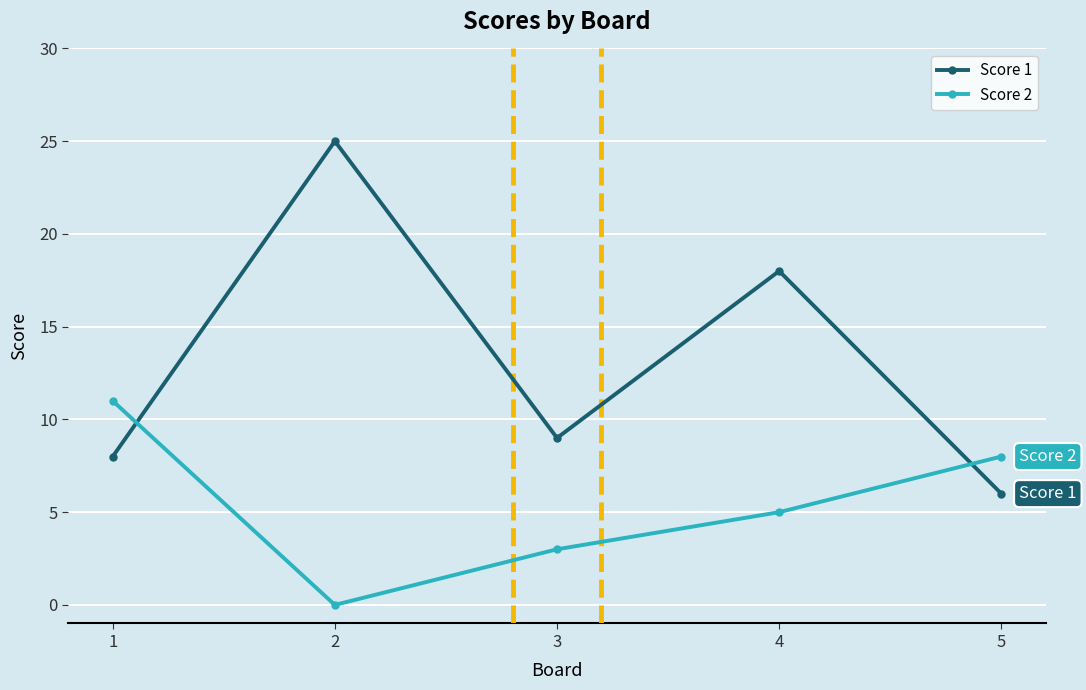

Reading left to right, transcribe all the data shown in this chart.

Score 1: 8	25	9	18	6
Score 2: 11	0	3	5	8